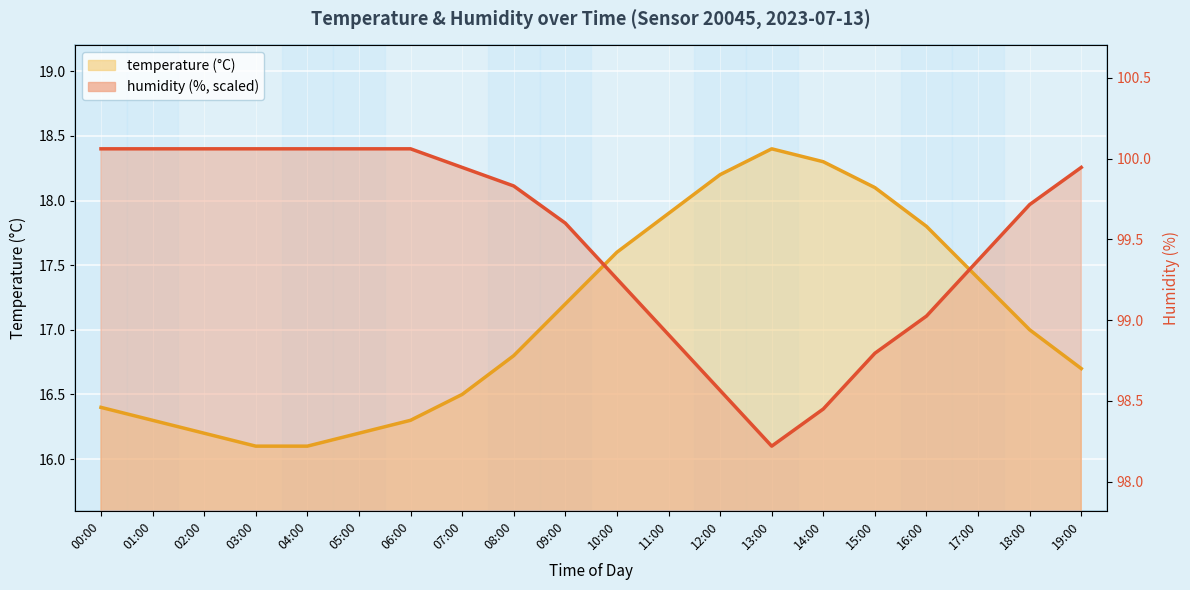

True or false: humidity and temperature cross at least once.

True